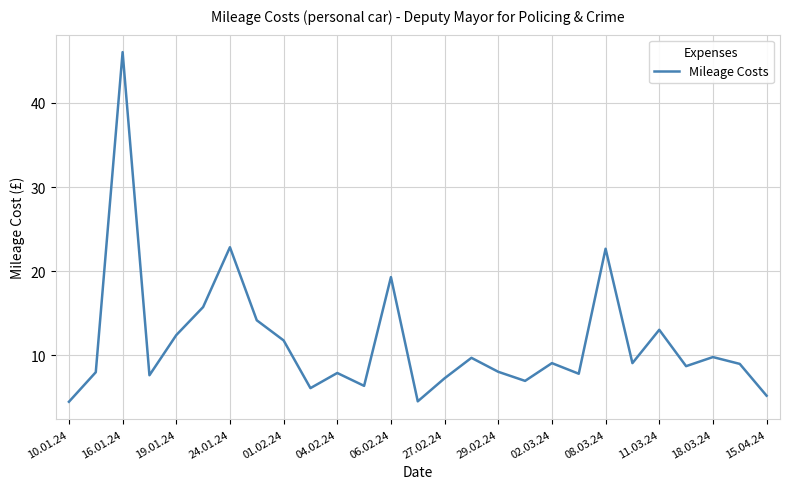

What is the minimum value shown in the chart?

4.5